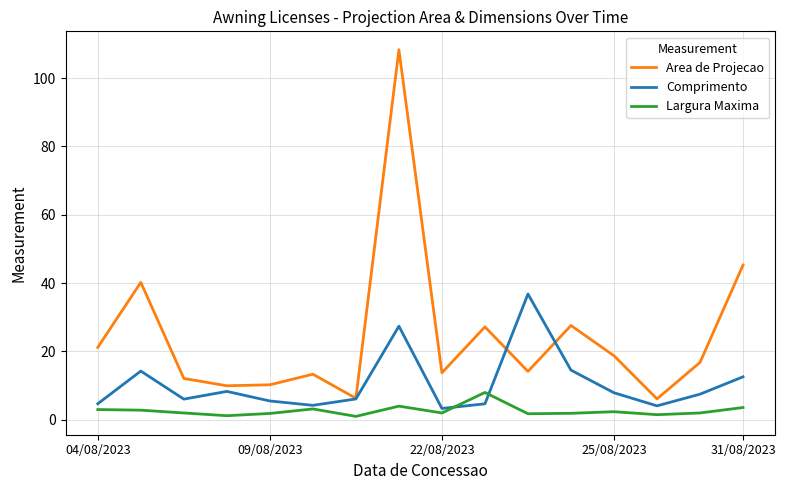

List the series in order of their peak value, lowest first.

Largura Maxima, Comprimento, Area de Projecao